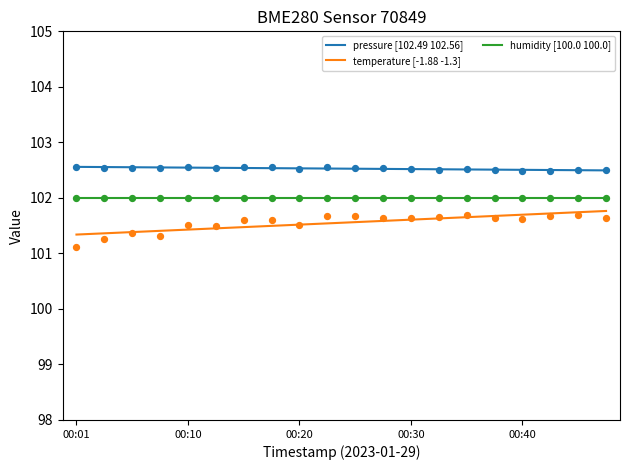

Which series contains the lowest Y value?

temperature [-1.88 -1.3]